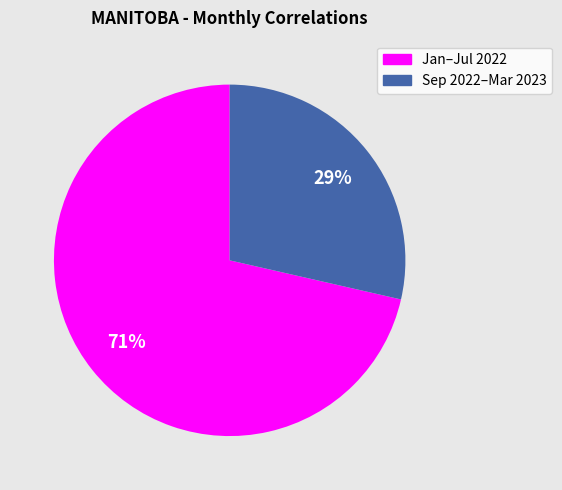

Is there a majority slice in this chart?

Yes